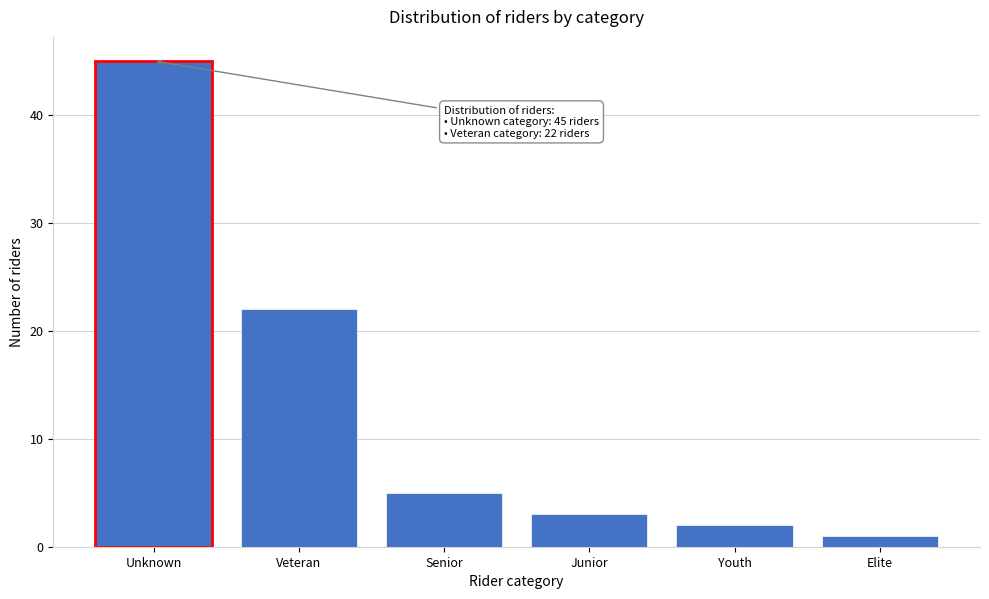

Reading left to right, extract all data points from this chart.

45	22	5	3	2	1